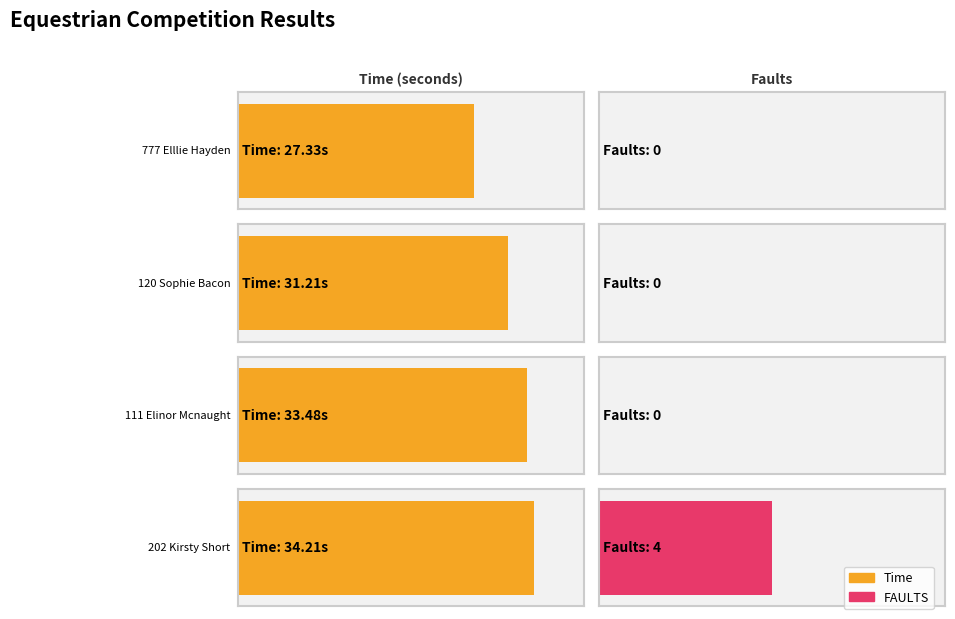

Which category has the highest value across all series?

202 Kirsty Short